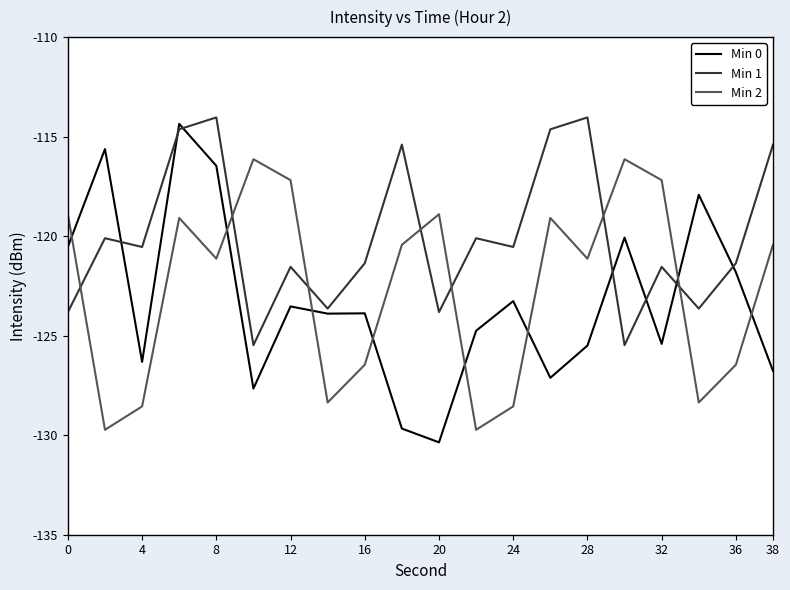

Which series ends up on top after the final intersection of Min 2 and Min 0?

Min 2